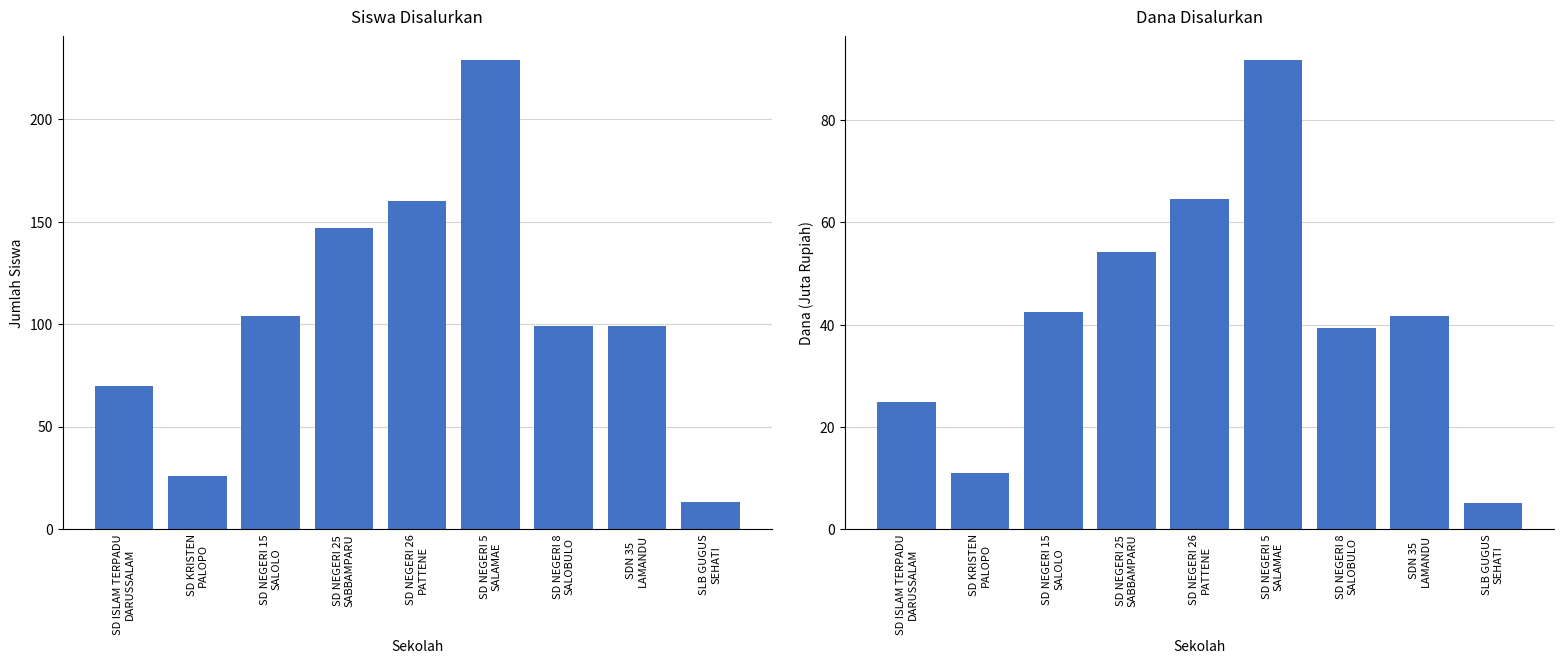

Is it true that Disalurkan (Siswa) equals 13.0 at SLB GUGUS
SEHATI?

True